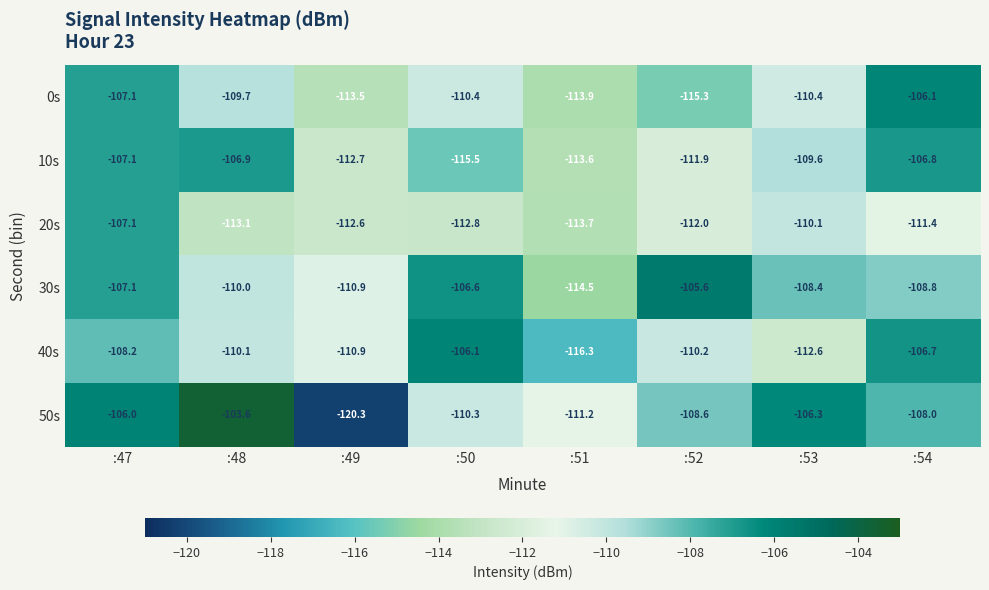

Where does the 40s series first go above -110?

:47